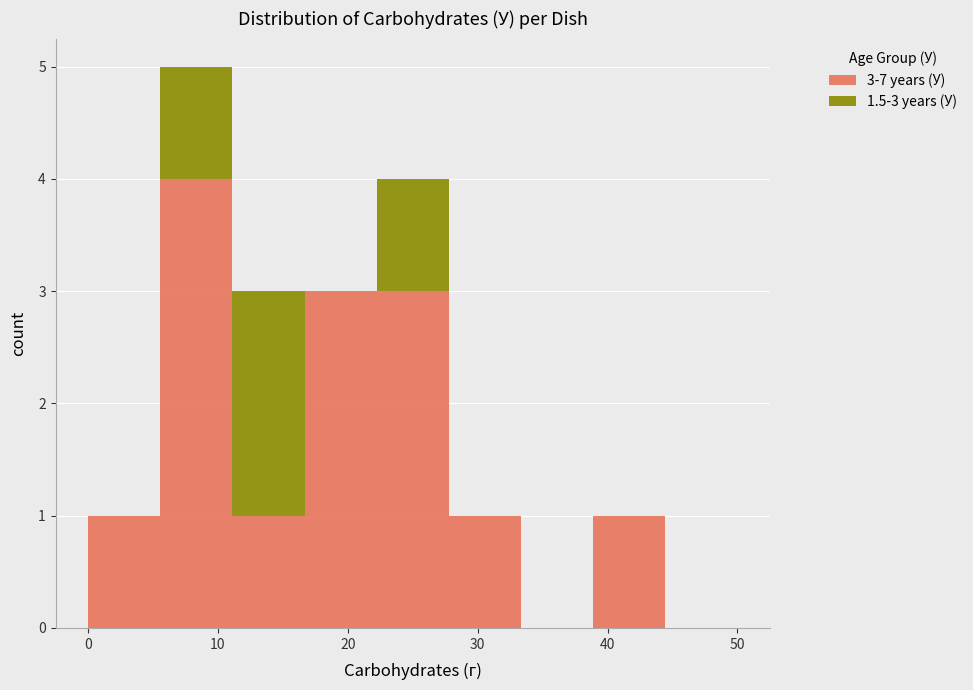

Which range on the x-axis has the tallest stacked bar (by total height)?

6 to 11